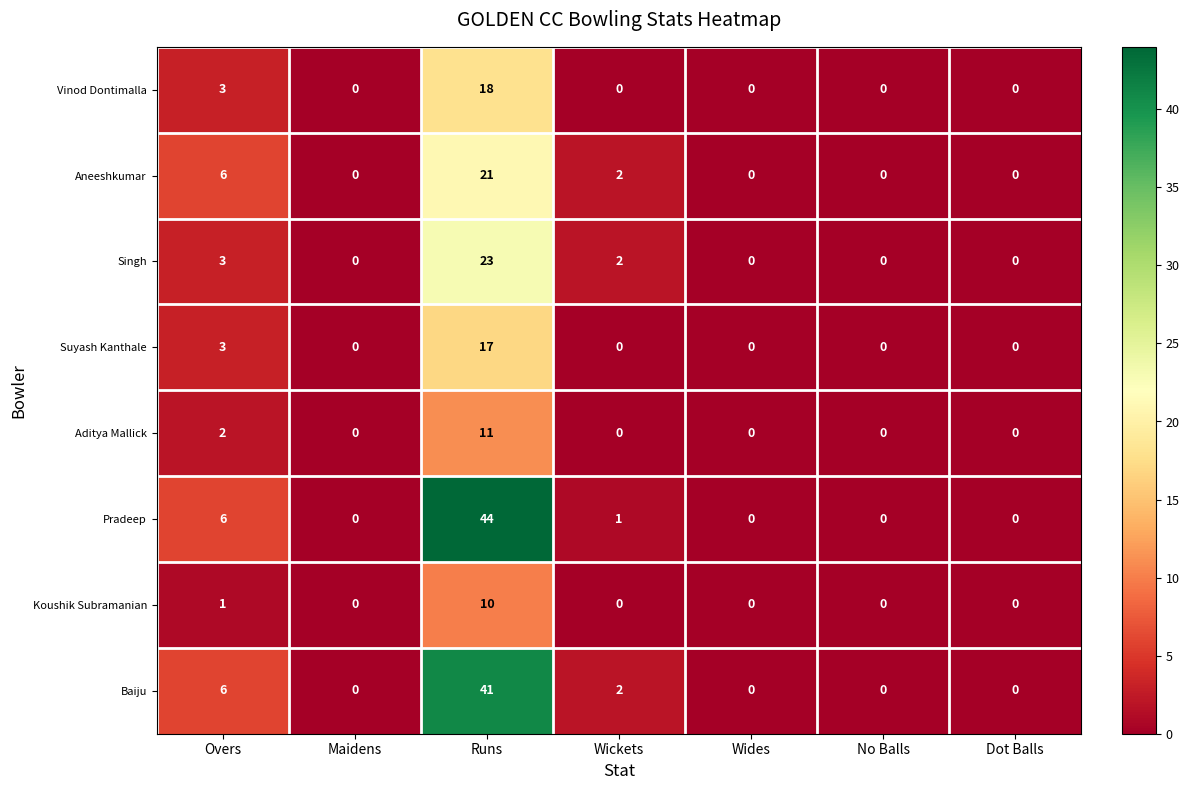

How many series are shown in this chart?

8